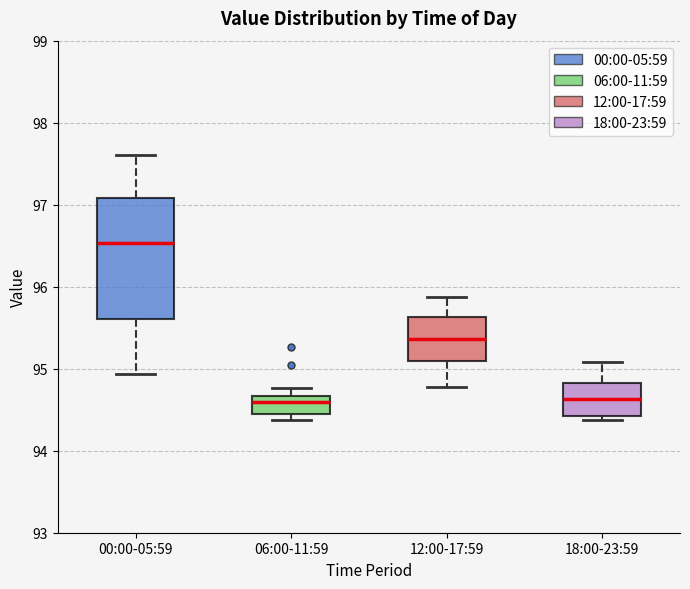

Which box is the tallest, from its lower edge to its upper edge?

00:00-05:59